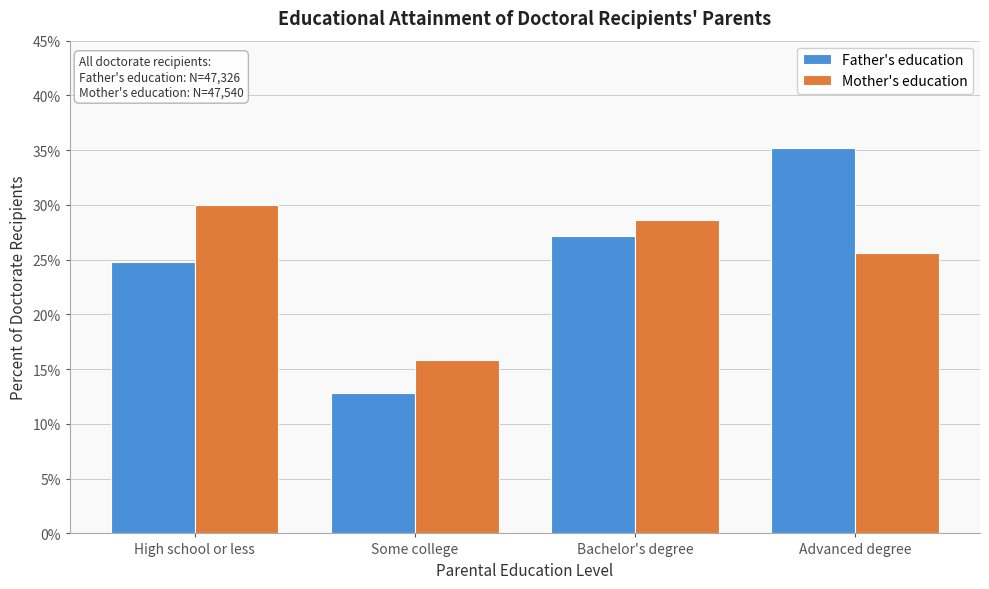

Reading left to right, what are all the values shown in this chart?

Father's education: 24.8	12.8	27.2	35.2
Mother's education: 30.0	15.8	28.6	25.6